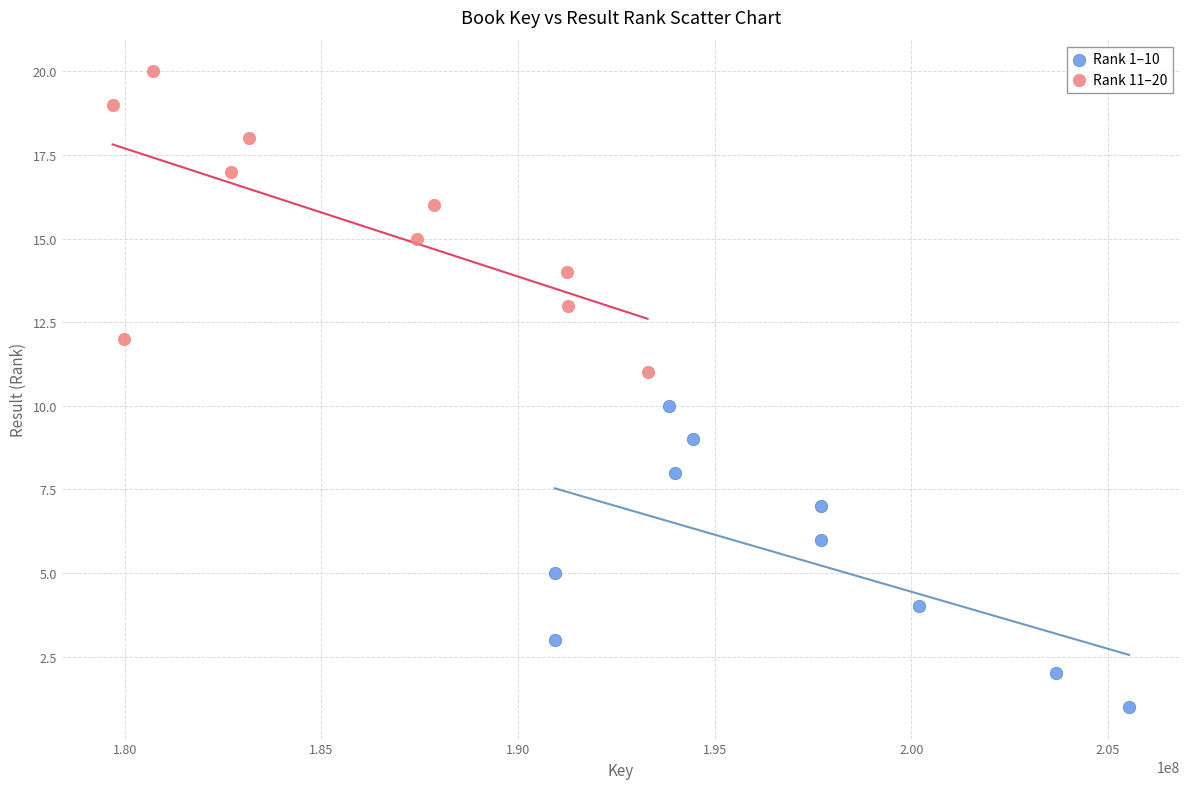

What are all the series names shown in the legend?

Rank 1–10, Rank 11–20